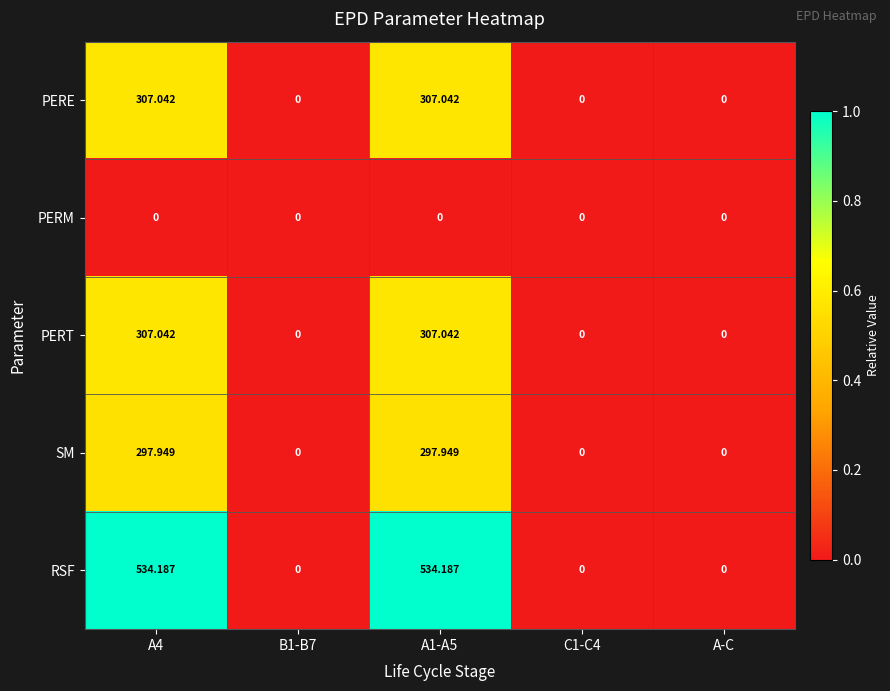

Is the value of SM at A-C greater than the value of RSF at A4?

No